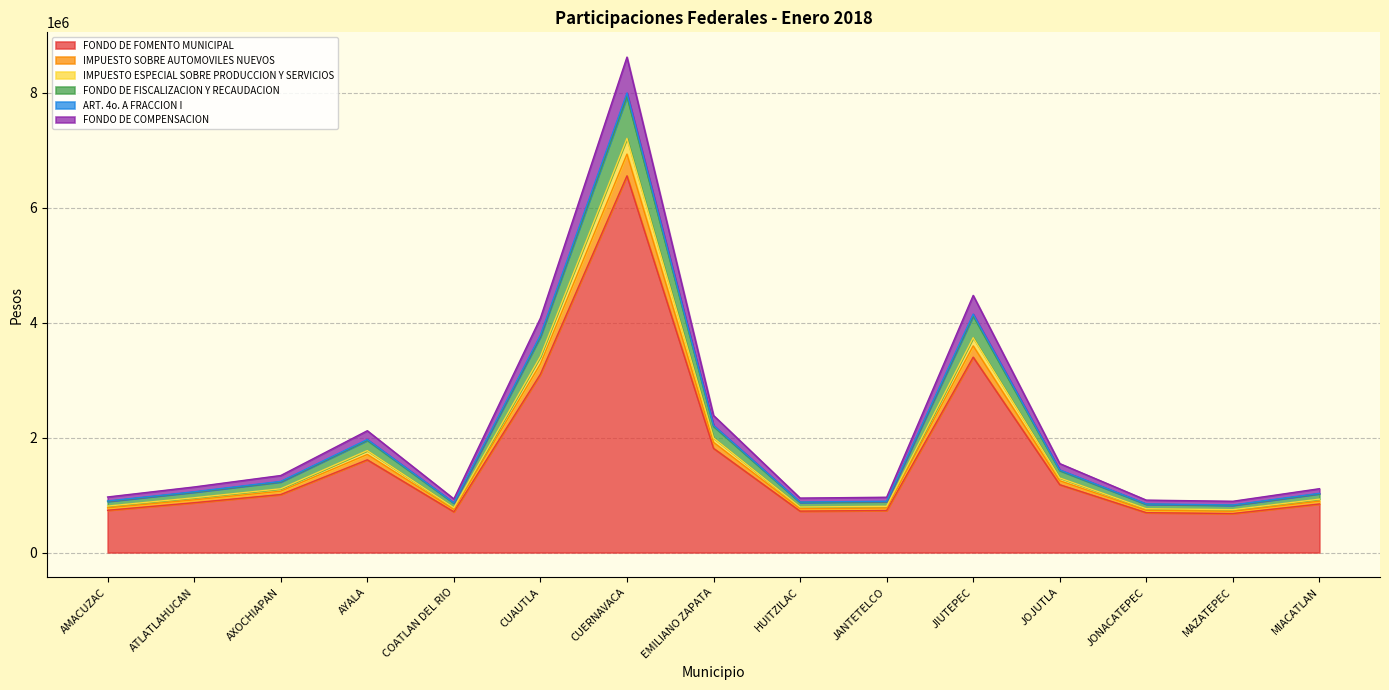

At which category is the sum across all series the highest?

CUERNAVACA